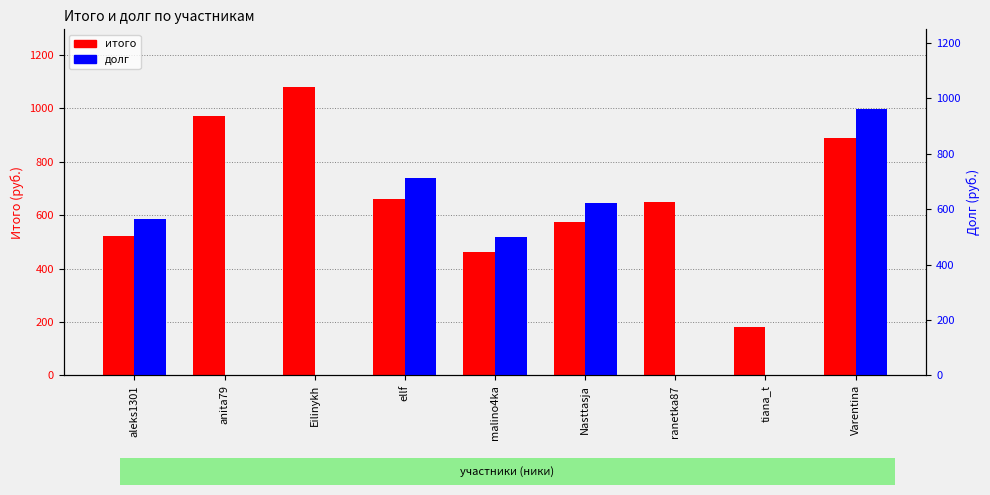

At how many categories does at least one series exceed 704?

4